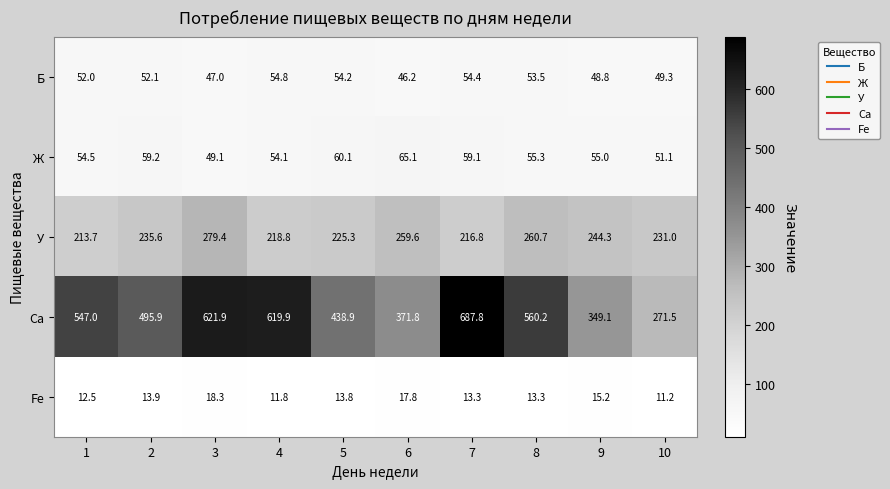

Which series changed the most between 5 and 7?

Ca